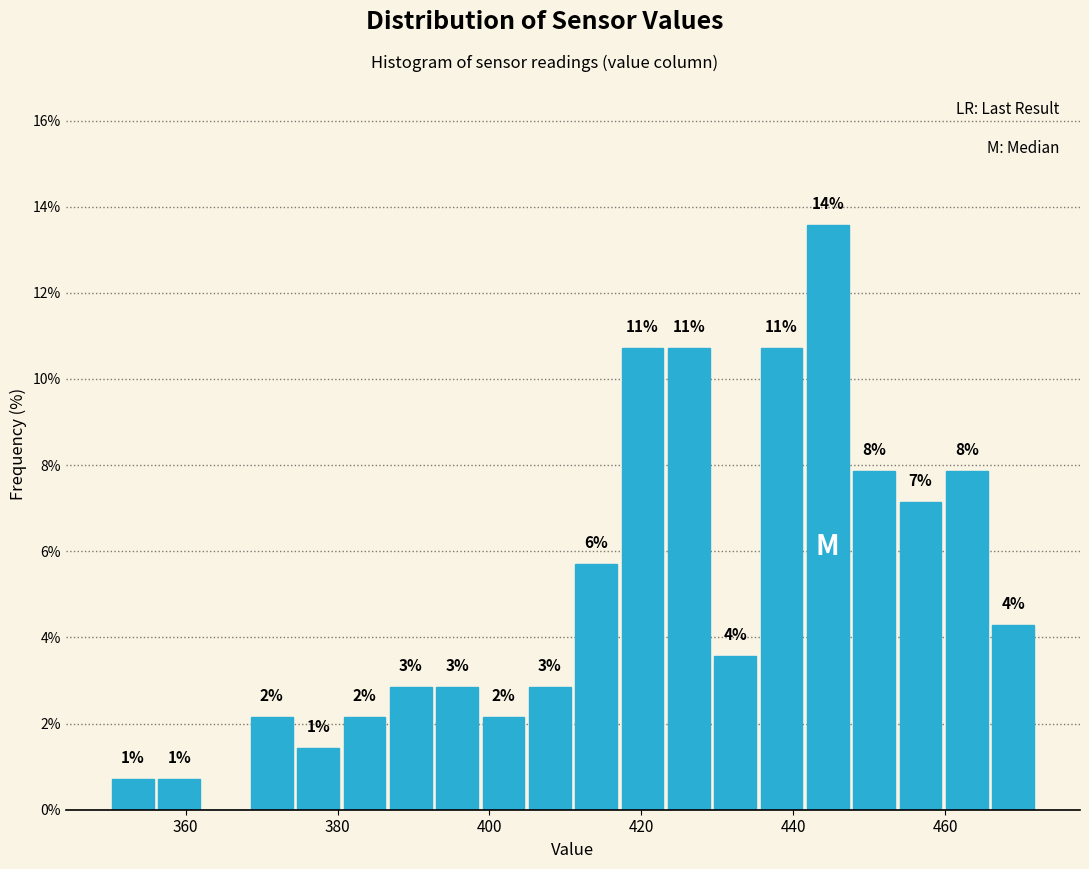

Read against the x-axis, roughly where is the centre of the tallest bar?

444